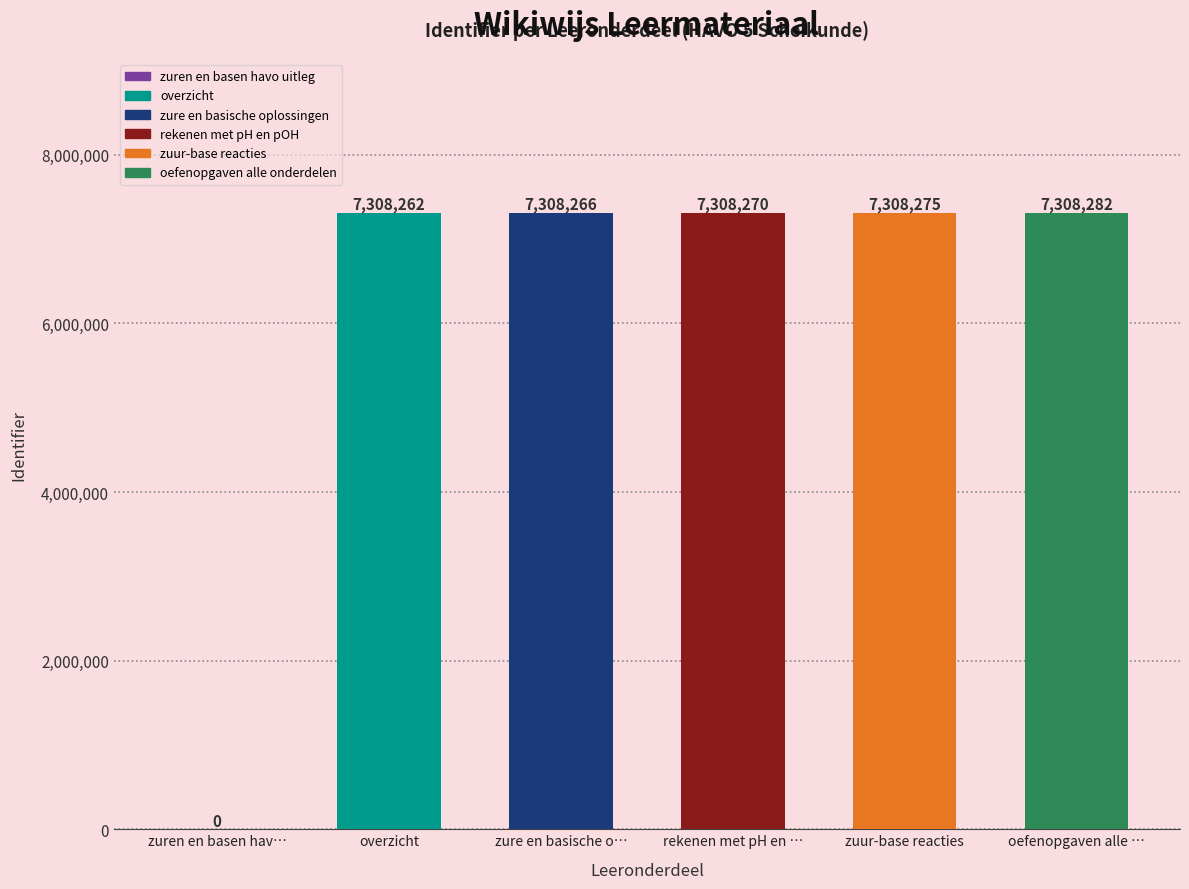

How many data points does each series have?

6